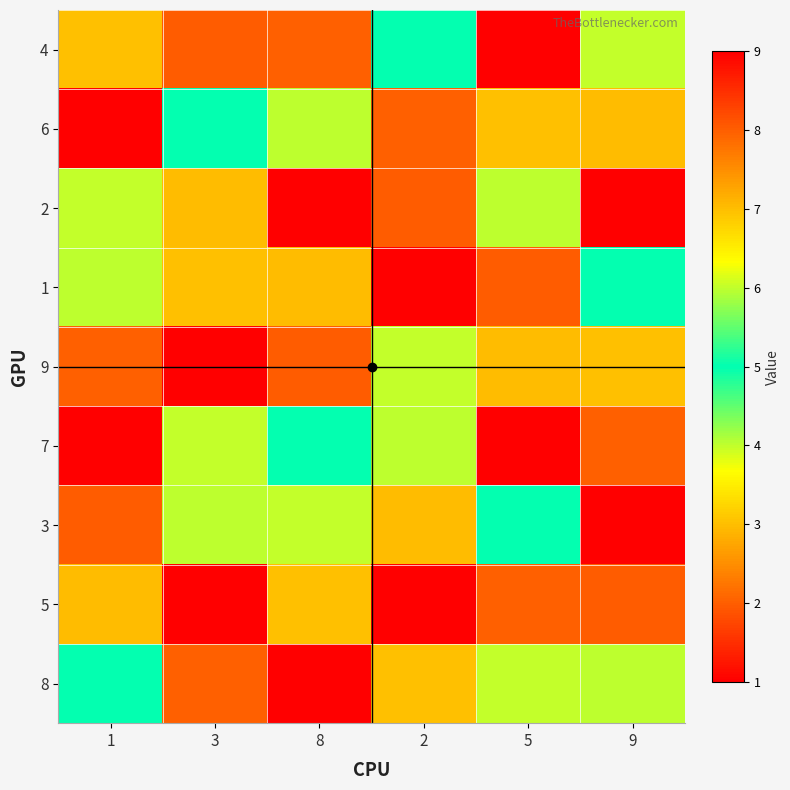

What is the smallest value displayed?

1